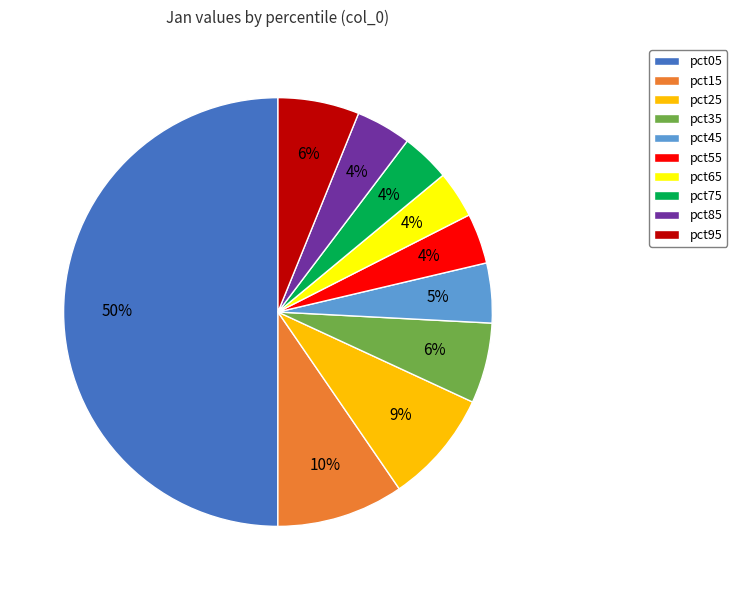

Does pct65 represent more than half of the total?

No